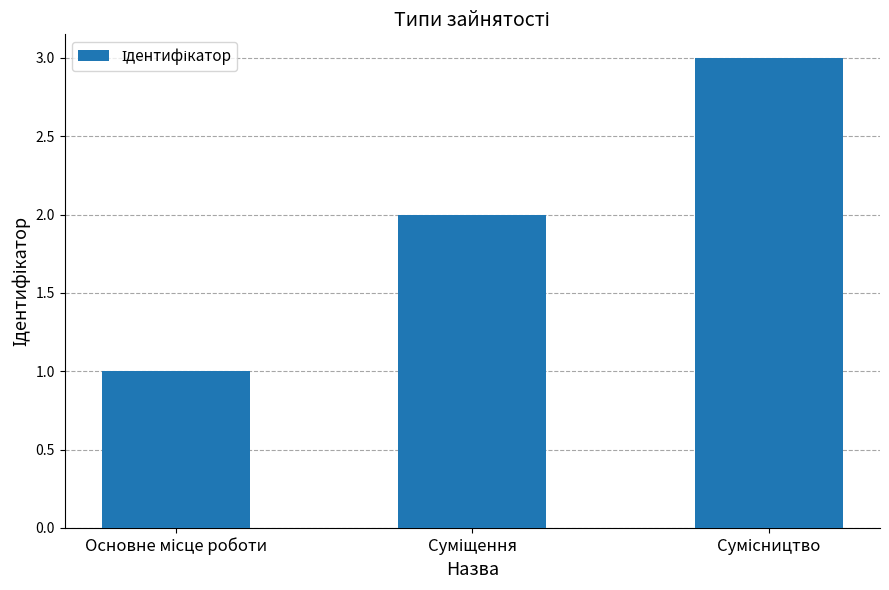

What is the maximum value shown in the chart?

3